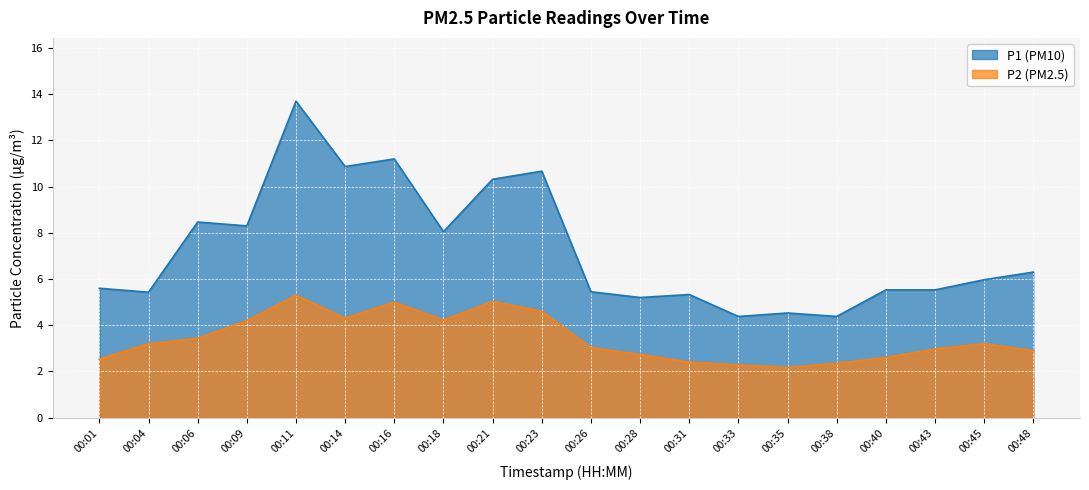

At which category is the sum across all series the highest?

00:11